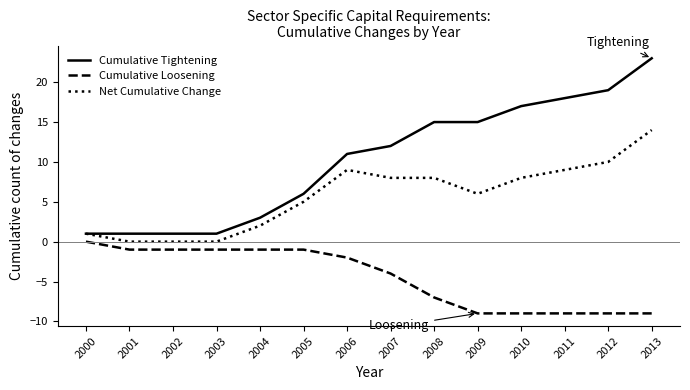

Rank the series by their average value, from lowest to highest.

Cumulative Loosening, Net Cumulative Change, Cumulative Tightening